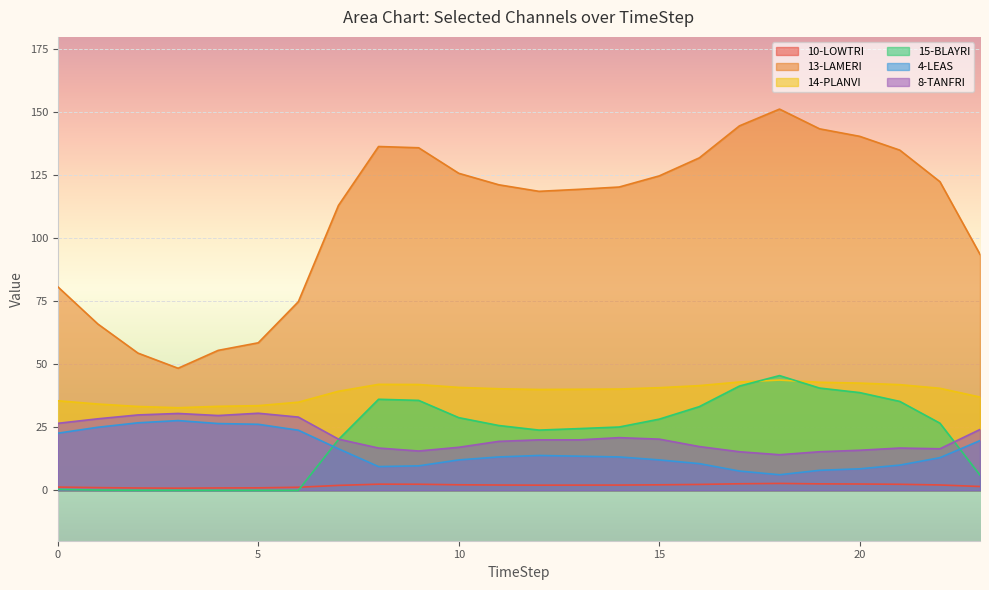

How many data points does each series have?

24